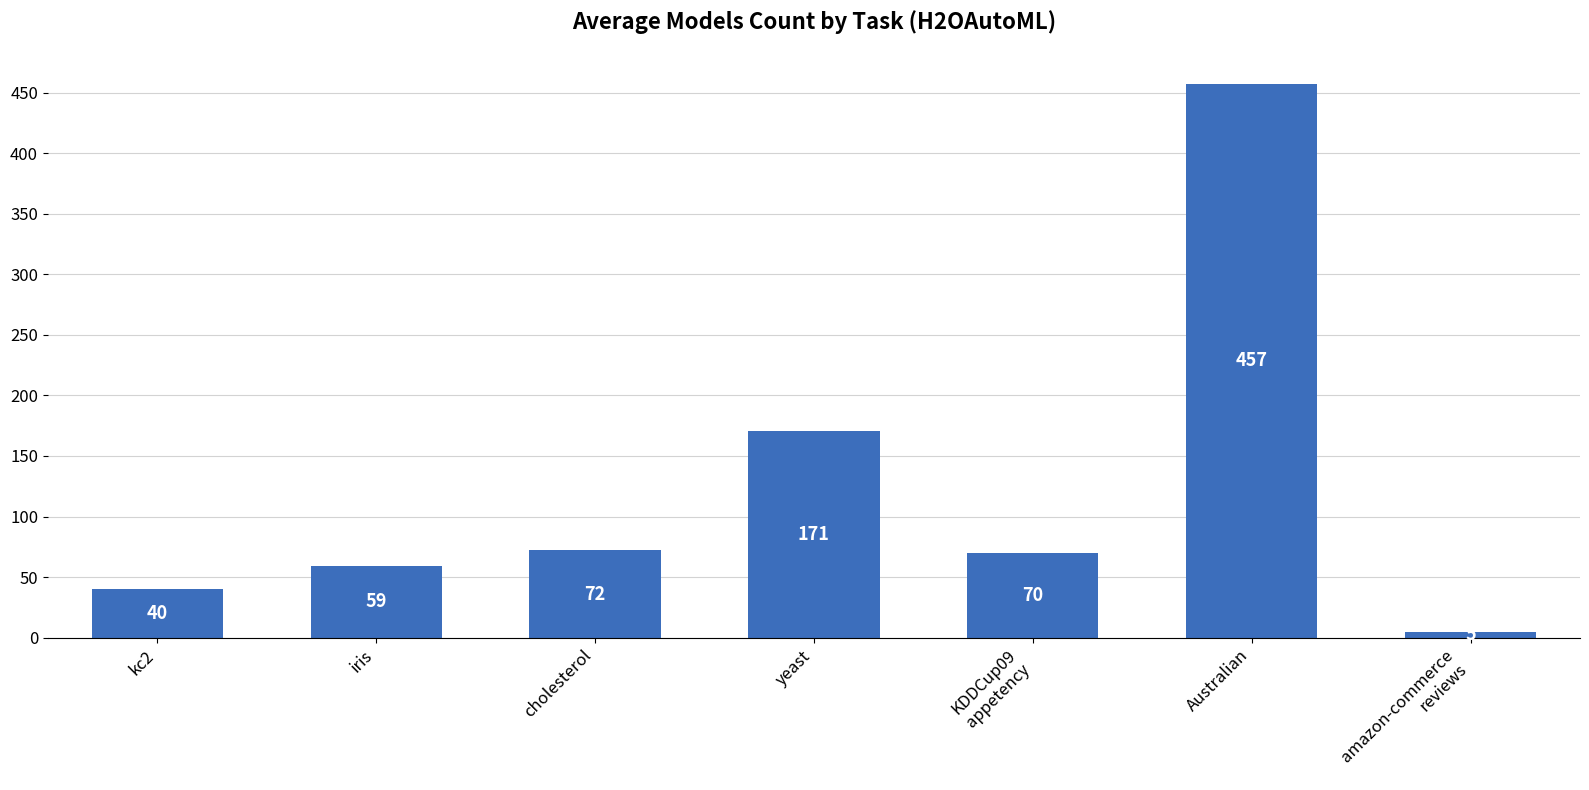

What is the smallest value displayed?

5